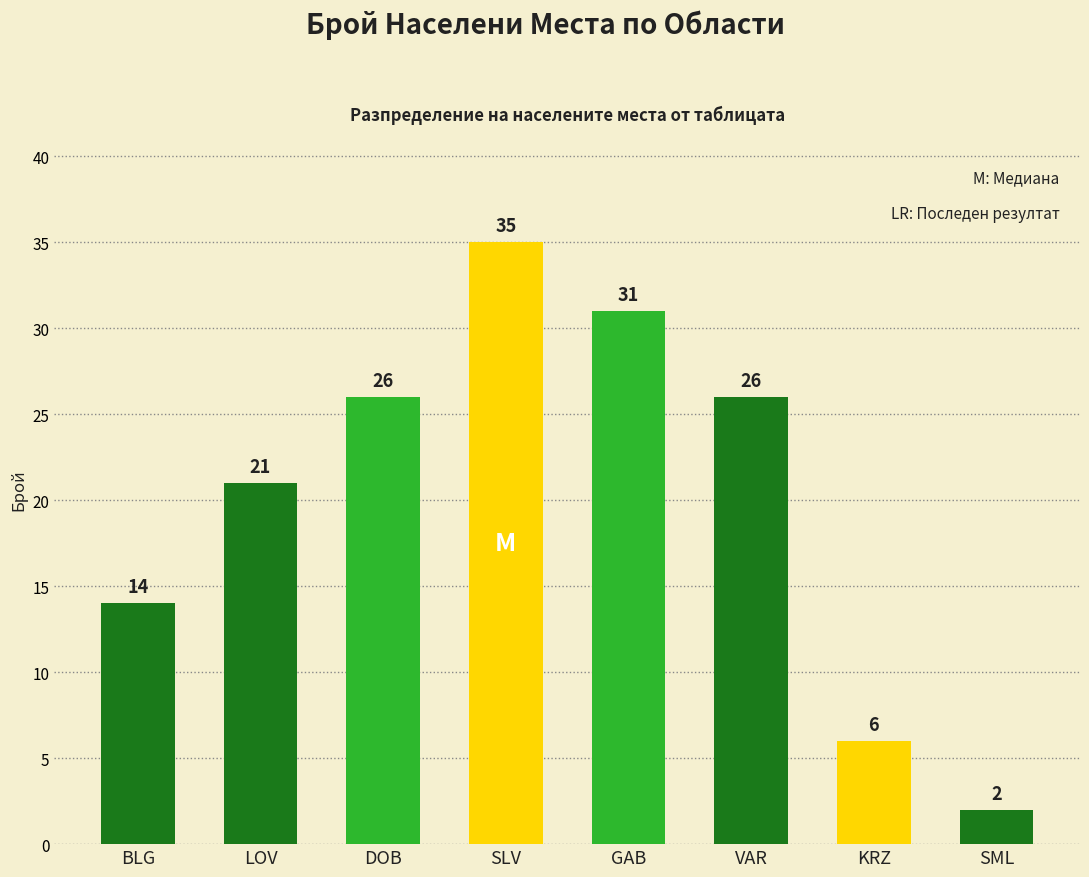

At which label is the value closest to 18?

LOV